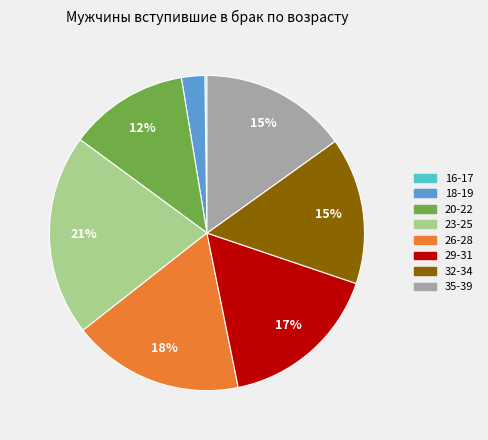

Is the sum of 35-39 and 23-25 greater than half?

No